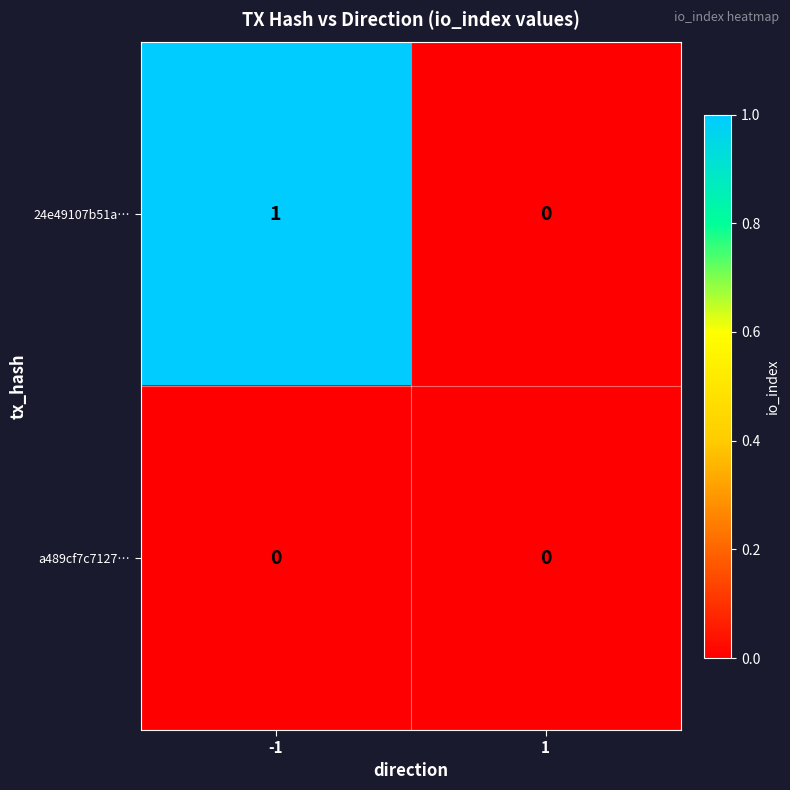

Reading left to right, extract all data points from this chart.

24e49107b51a…: 1	0
a489cf7c7127…: 0	0